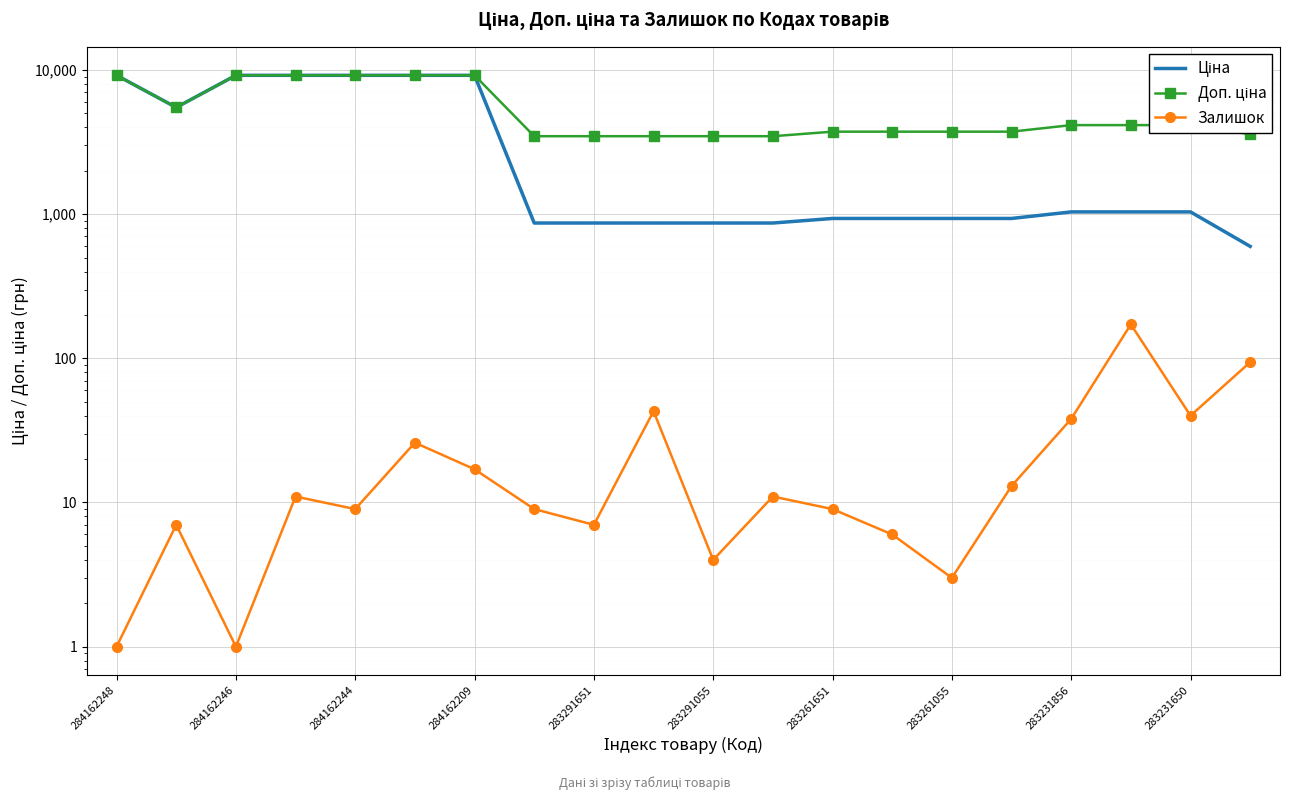

Is the value of Ціна at 283261055 greater than the value of Доп. ціна at 283261651?

No